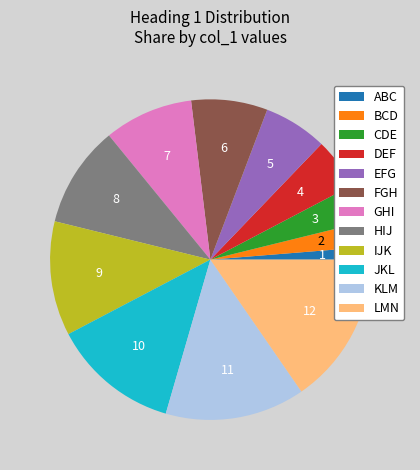

The KLM slice represents 14% of the pie. True or false?

True